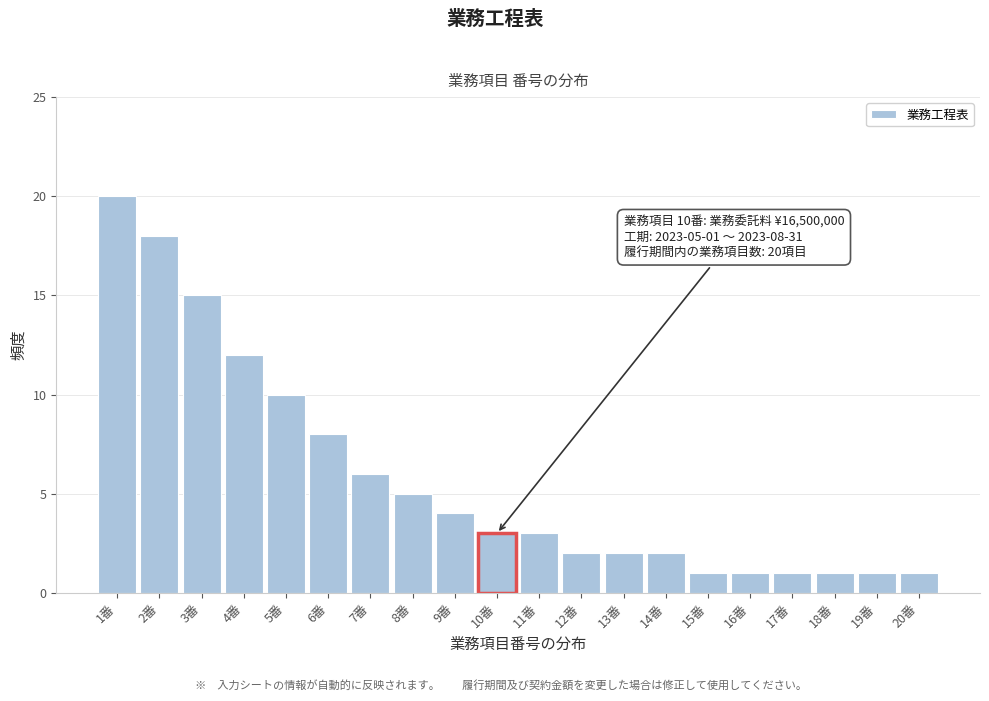

Which range on the x-axis has the tallest bar?

0.5 to 1.5